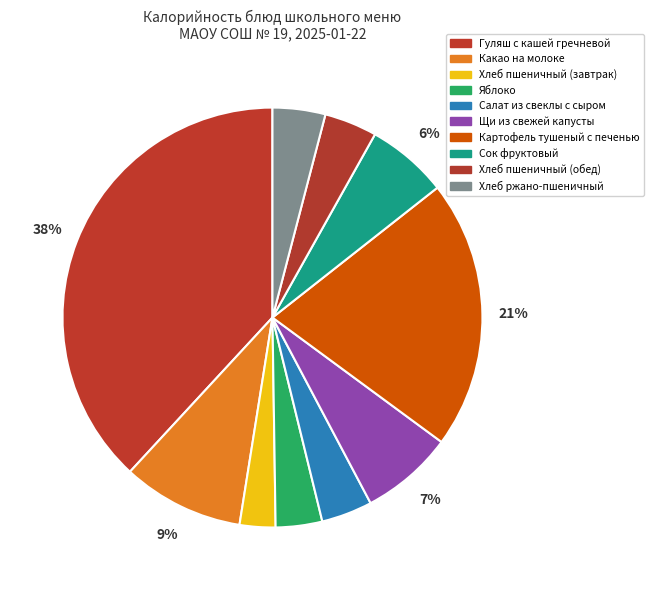

To the nearest percent, what percentage of the pie is Яблоко?

4%